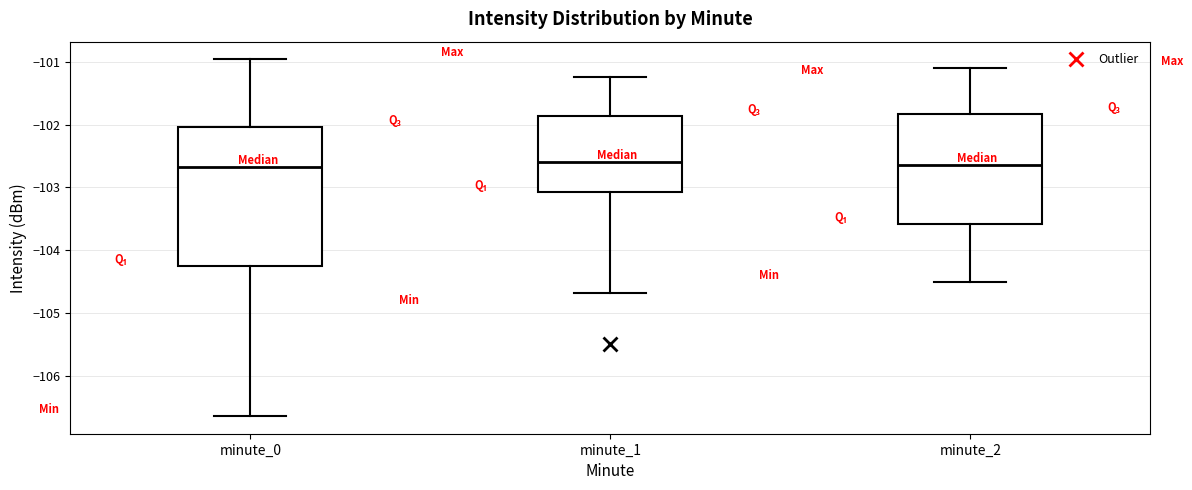

Where does the lower whisker of the box for minute_1 end on the y-axis? The values are not printed on the chart, so give them approximately, as read against the axis.

-104.7